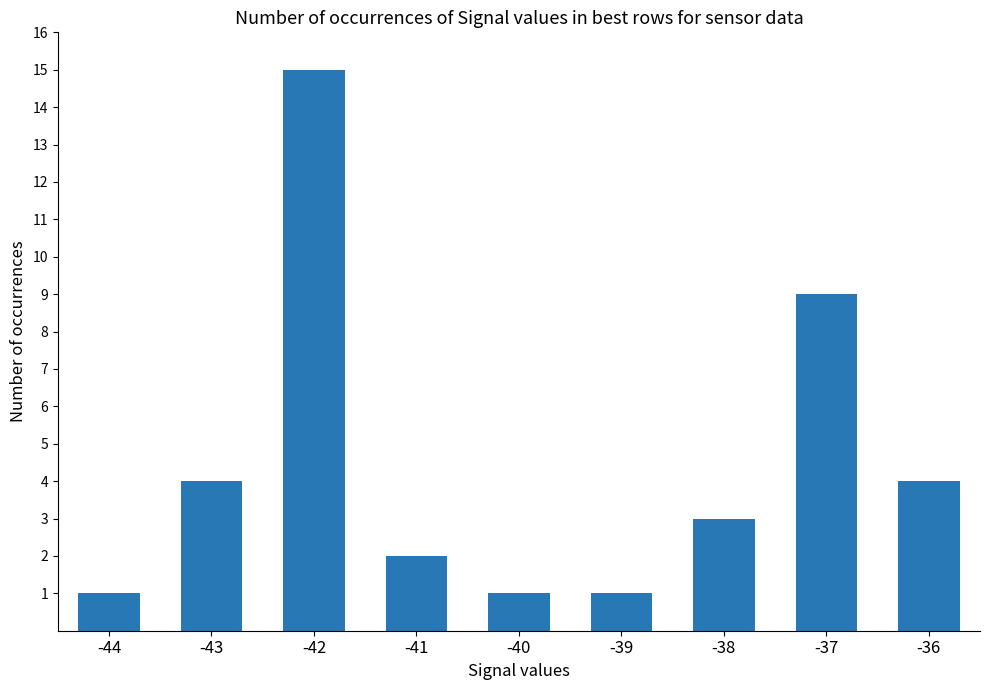

Approximately how many times larger is the value at -38 compared to -41?

1.5